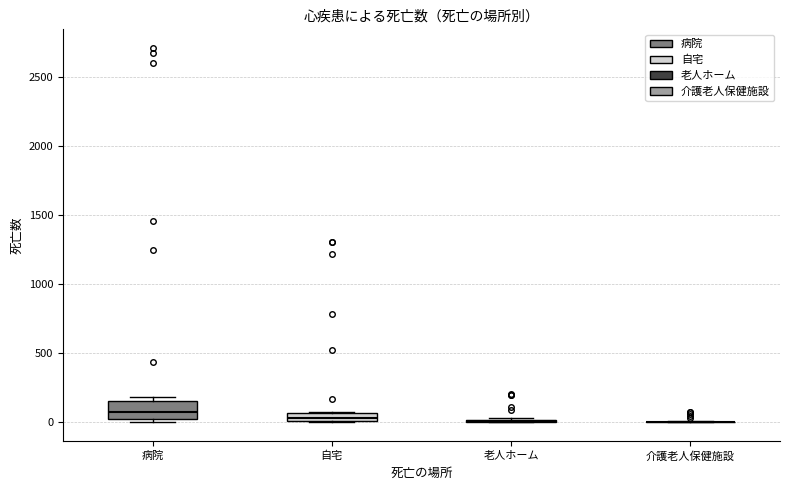

Where is the upper edge of the box for 自宅 on the y-axis? The values are not printed on the chart, so give them approximately, as read against the axis.

50